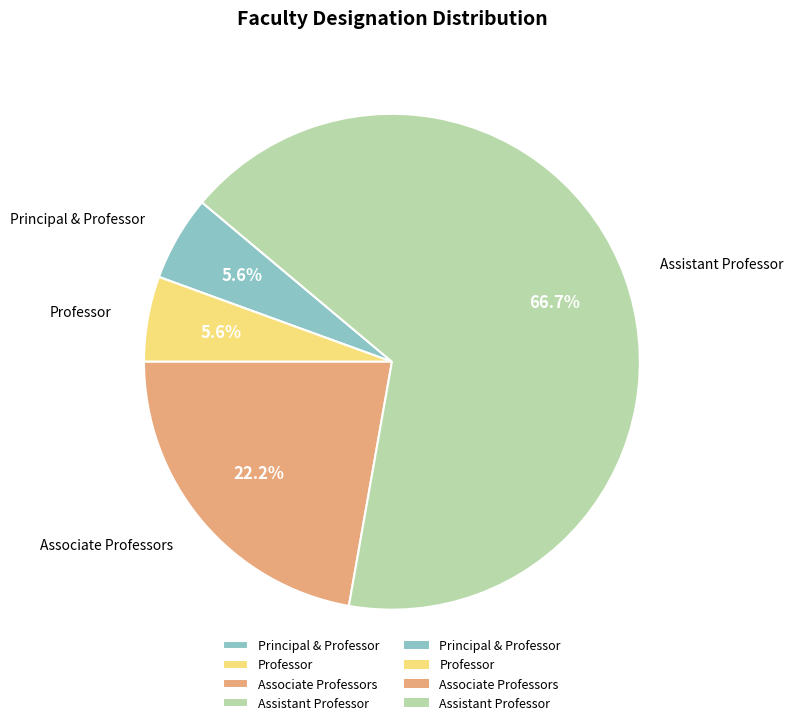

Which has a higher value, Principal & Professor or Assistant Professor?

Assistant Professor